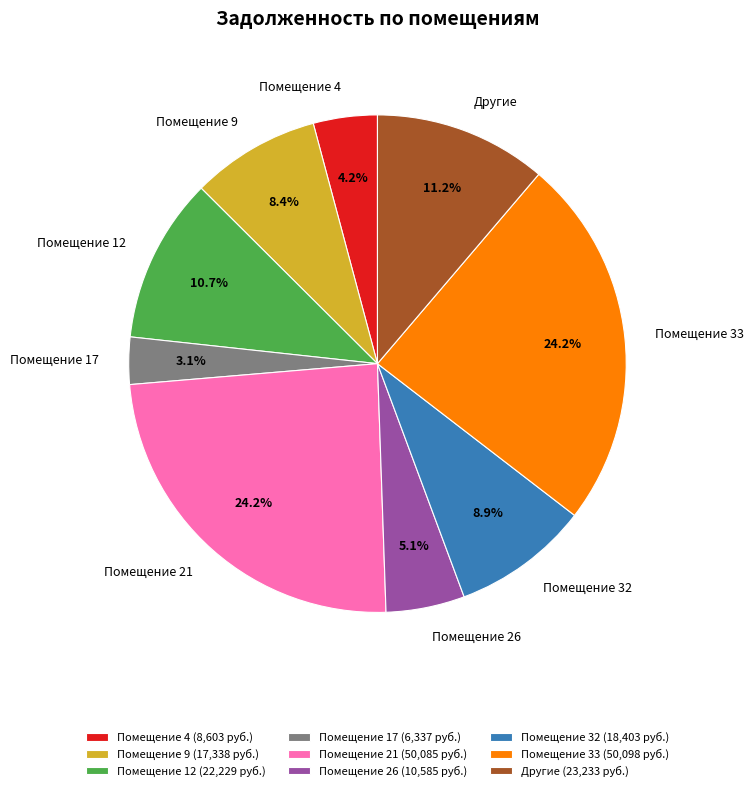

To the nearest percent, what is the difference between the largest and smallest slice percentages?

21%